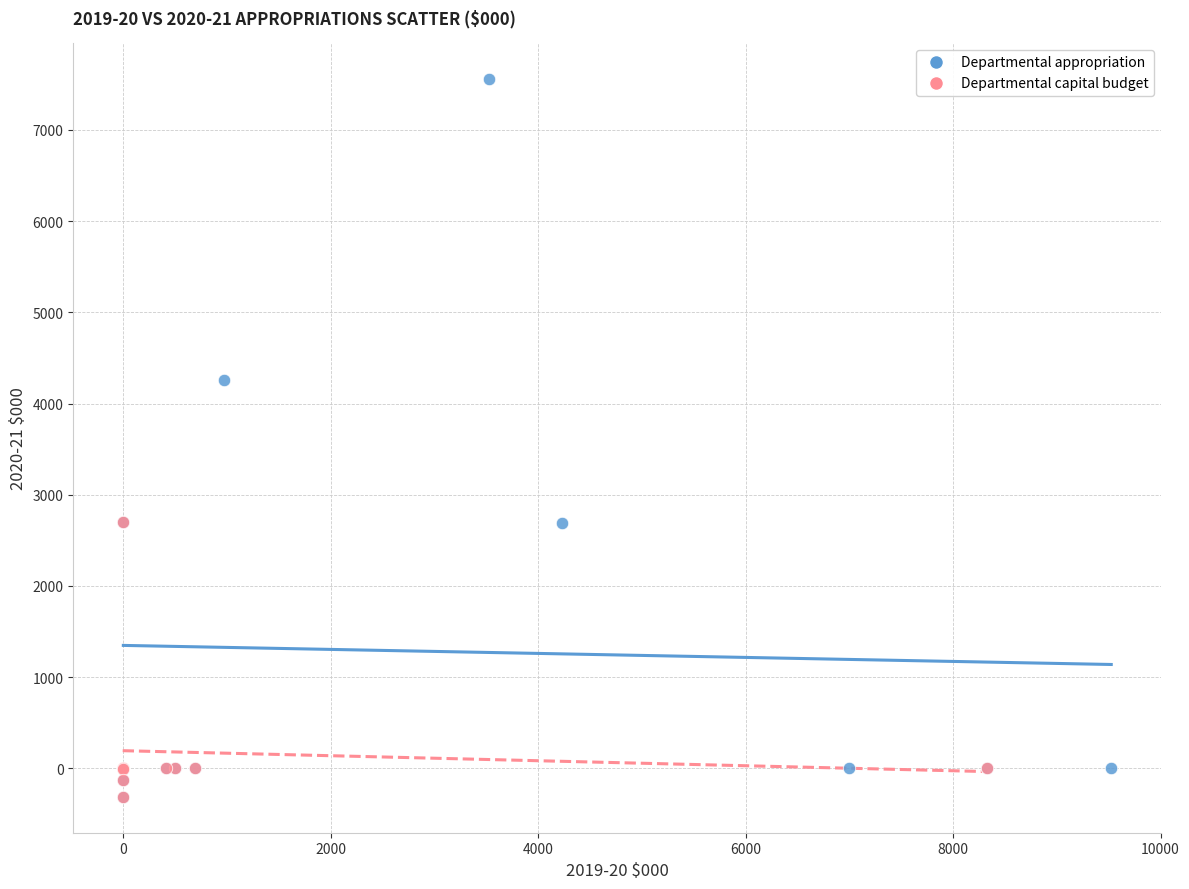

Which series has the widest spread of Y values?

Departmental appropriation